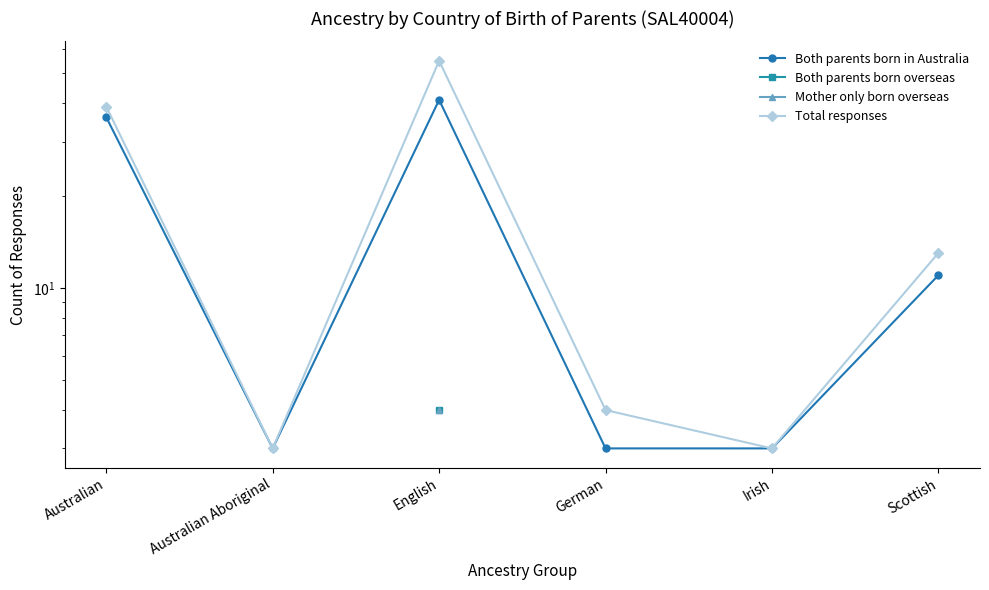

What is the label of the 6th point from the right?

Australian